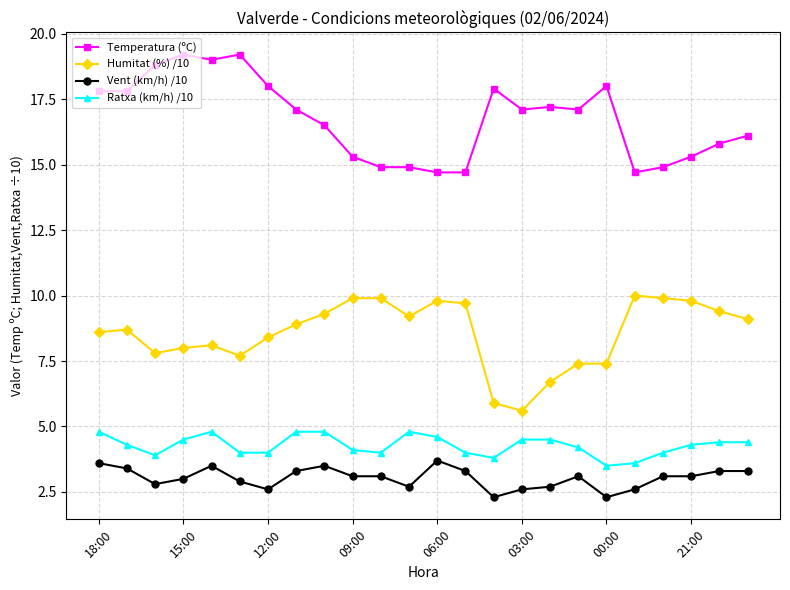

What is the difference between the second highest and second lowest values in the Temperatura (ºC) series?

4.5